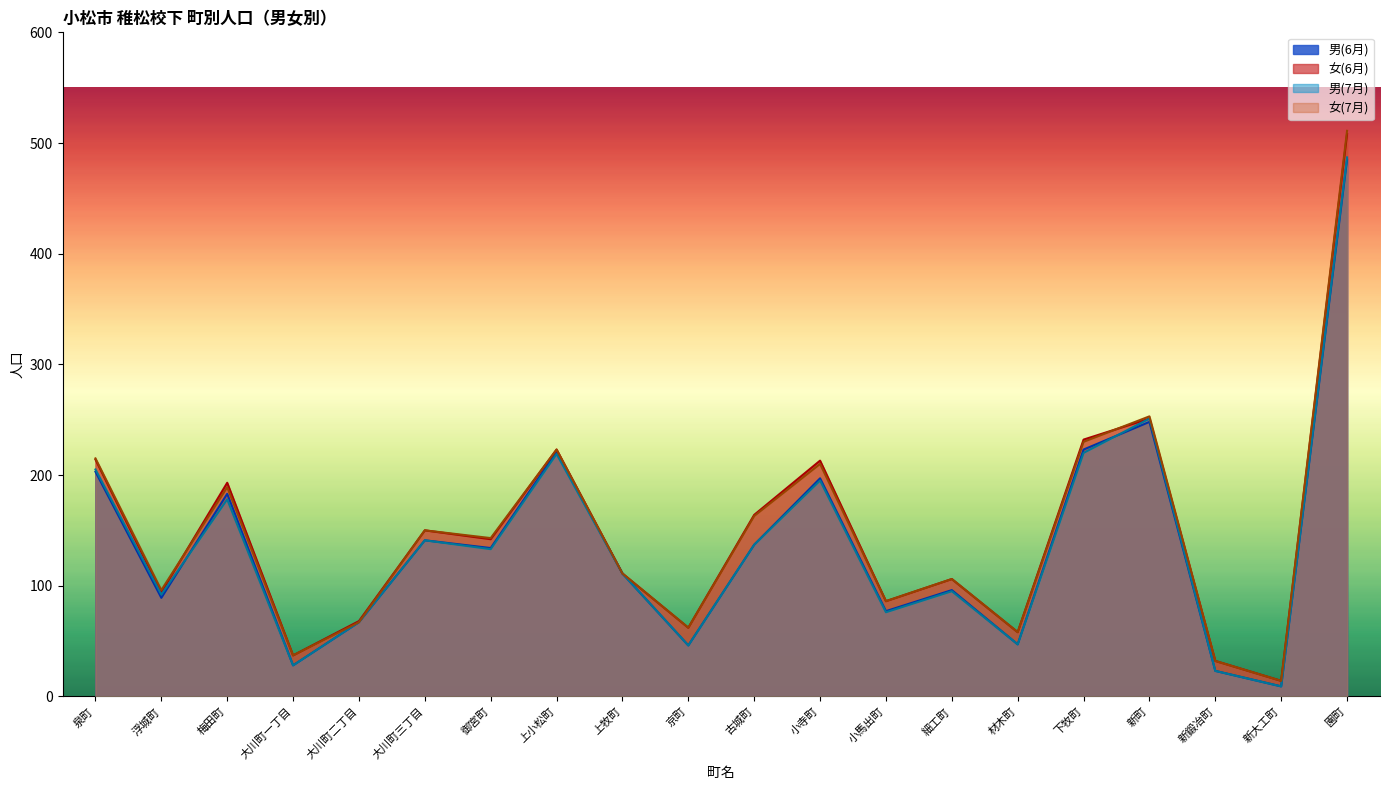

Which category has the lowest value in the 女(6月) series?

新大工町